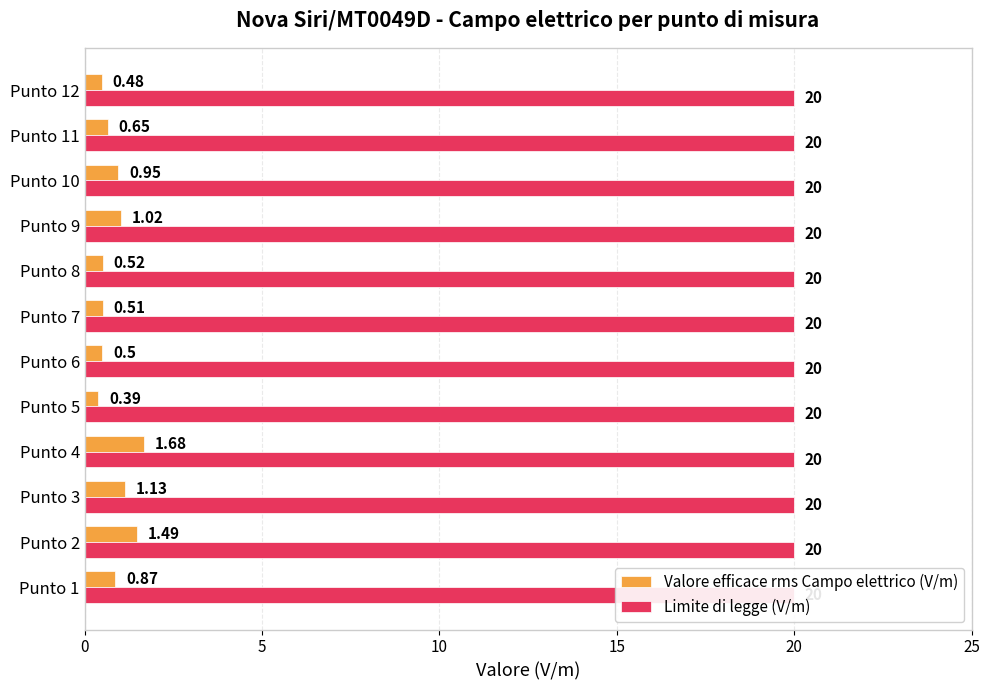

The value of Valore efficace rms Campo elettrico (V/m) at Punto 3 is 0.5. True or false?

False